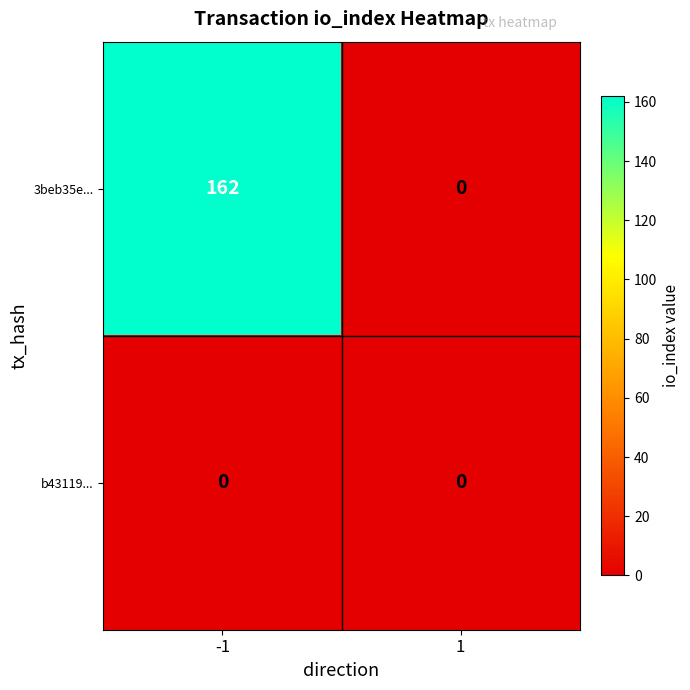

Is the value of 3beb35e... at -1 greater than the value of b43119... at 1?

Yes